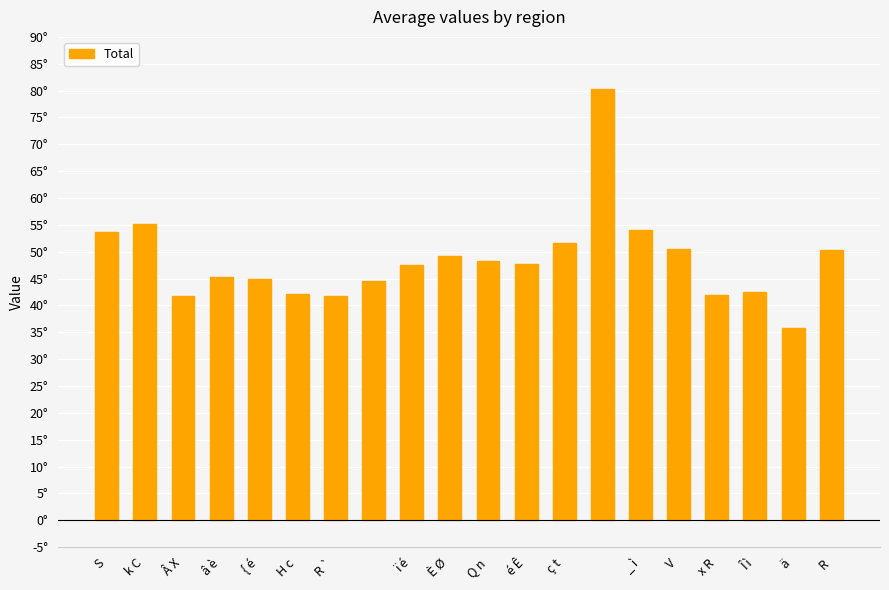

Where does the data first go above 47?

S